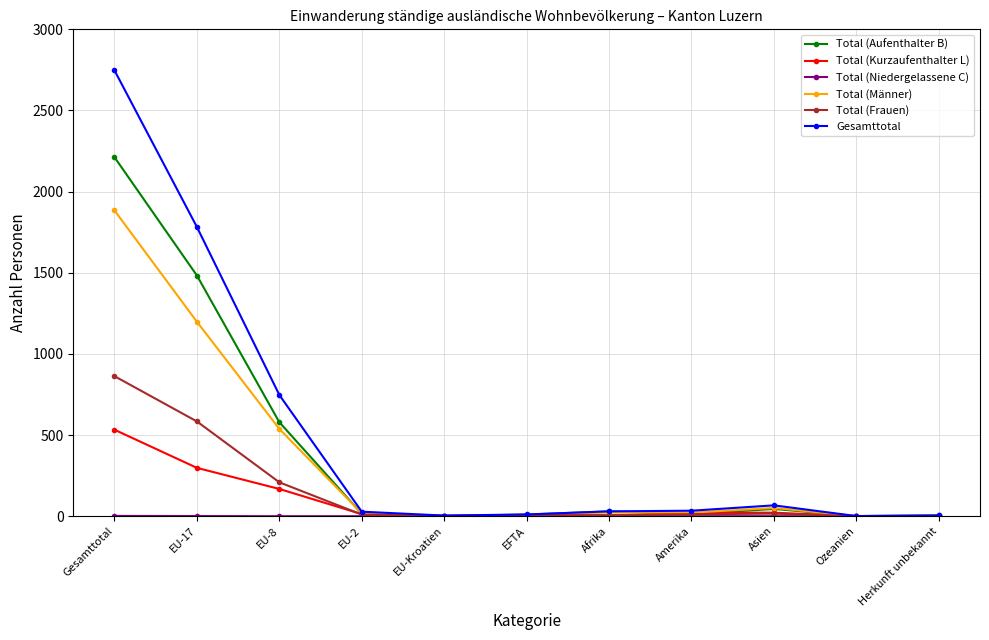

What value does the Total (Kurzaufenthalter L) series have at EFTA?

1